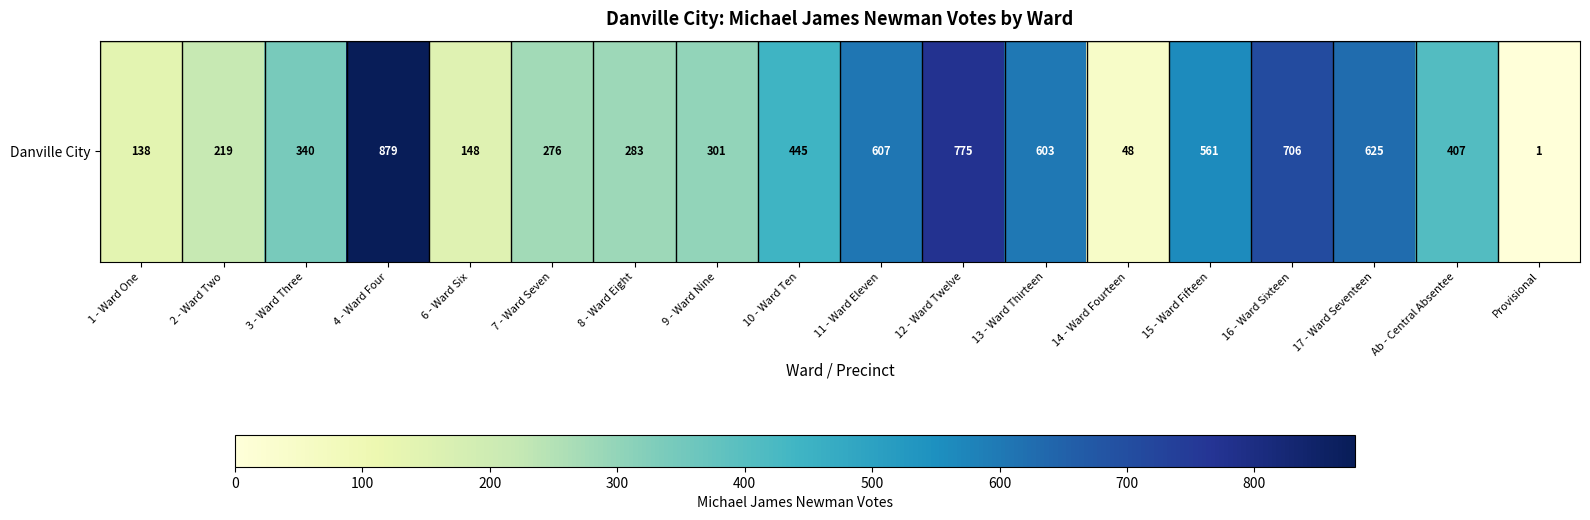

Rank the categories by value from highest to lowest.

4 - Ward Four, 12 - Ward Twelve, 16 - Ward Sixteen, 17 - Ward Seventeen, 11 - Ward Eleven, 13 - Ward Thirteen, 15 - Ward Fifteen, 10 - Ward Ten, Ab - Central Absentee, 3 - Ward Three, 9 - Ward Nine, 8 - Ward Eight, 7 - Ward Seven, 2 - Ward Two, 6 - Ward Six, 1 - Ward One, 14 - Ward Fourteen, Provisional